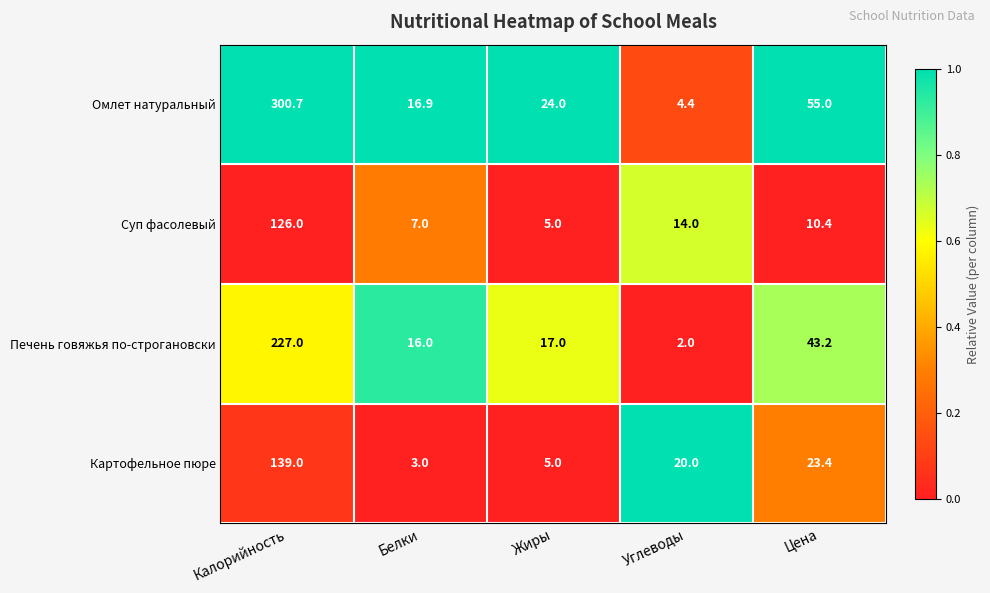

Reading left to right, transcribe all the data shown in this chart.

Омлет натуральный: 300.7	16.9	24.0	4.4	55.0
Суп фасолевый: 126.0	7.0	5.0	14.0	10.4
Печень говяжья по-строгановски: 227.0	16.0	17.0	2.0	43.2
Картофельное пюре: 139.0	3.0	5.0	20.0	23.4